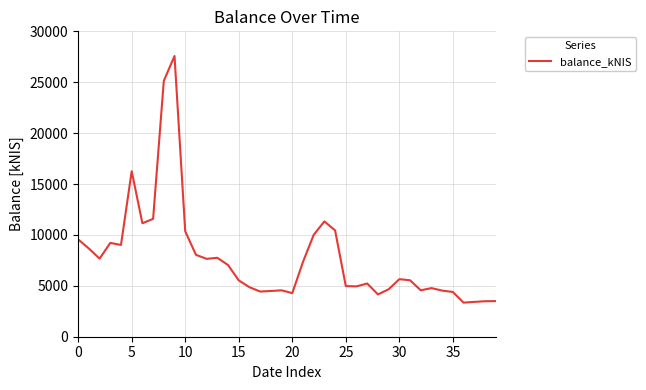

What is the smallest value displayed?

3349.1